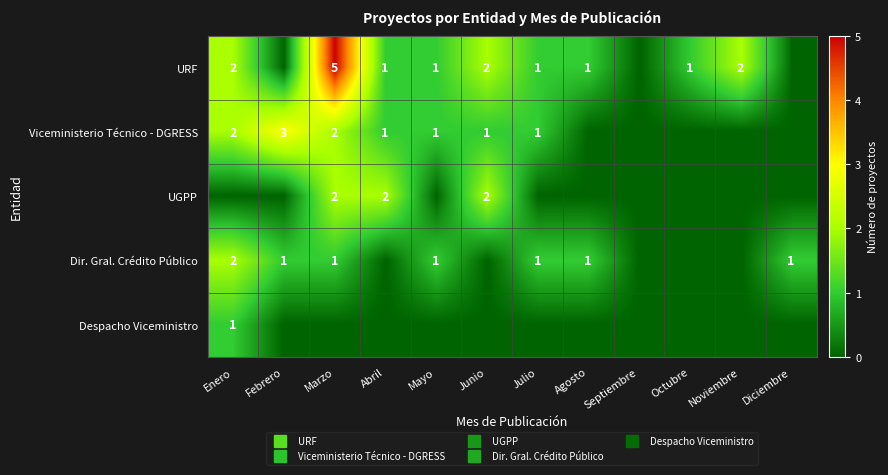

What is the highest value of the UGPP series?

2